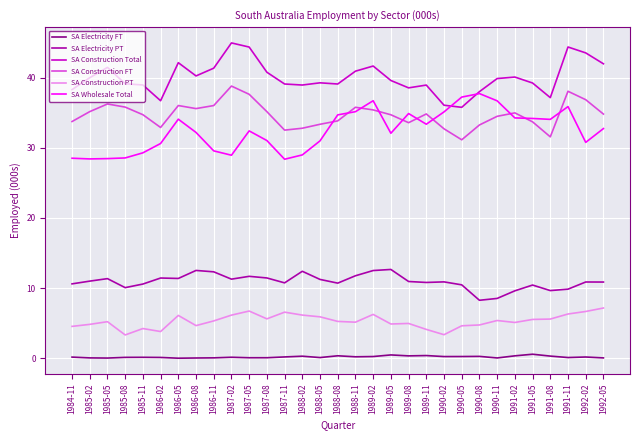

What position from the left is 1989-05?

19